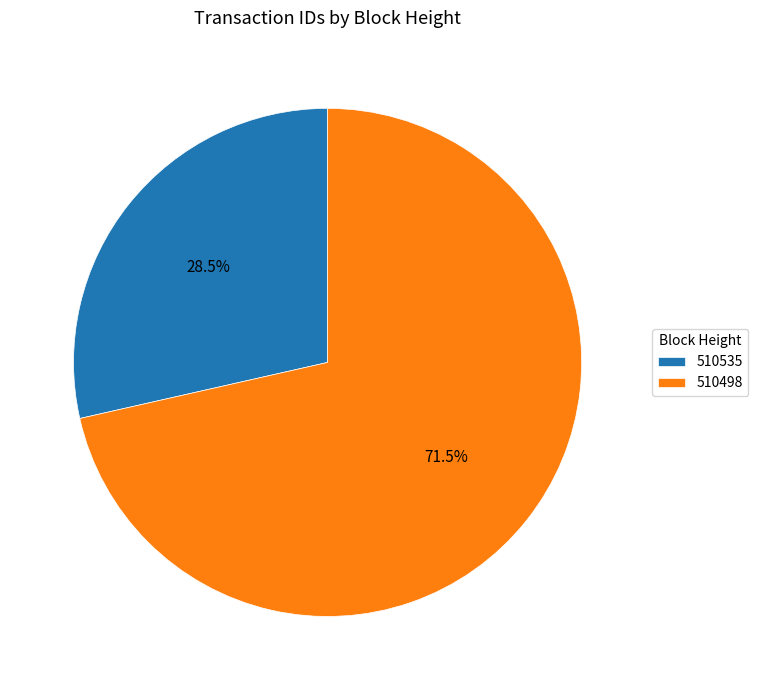

Which slice is the largest?

510498